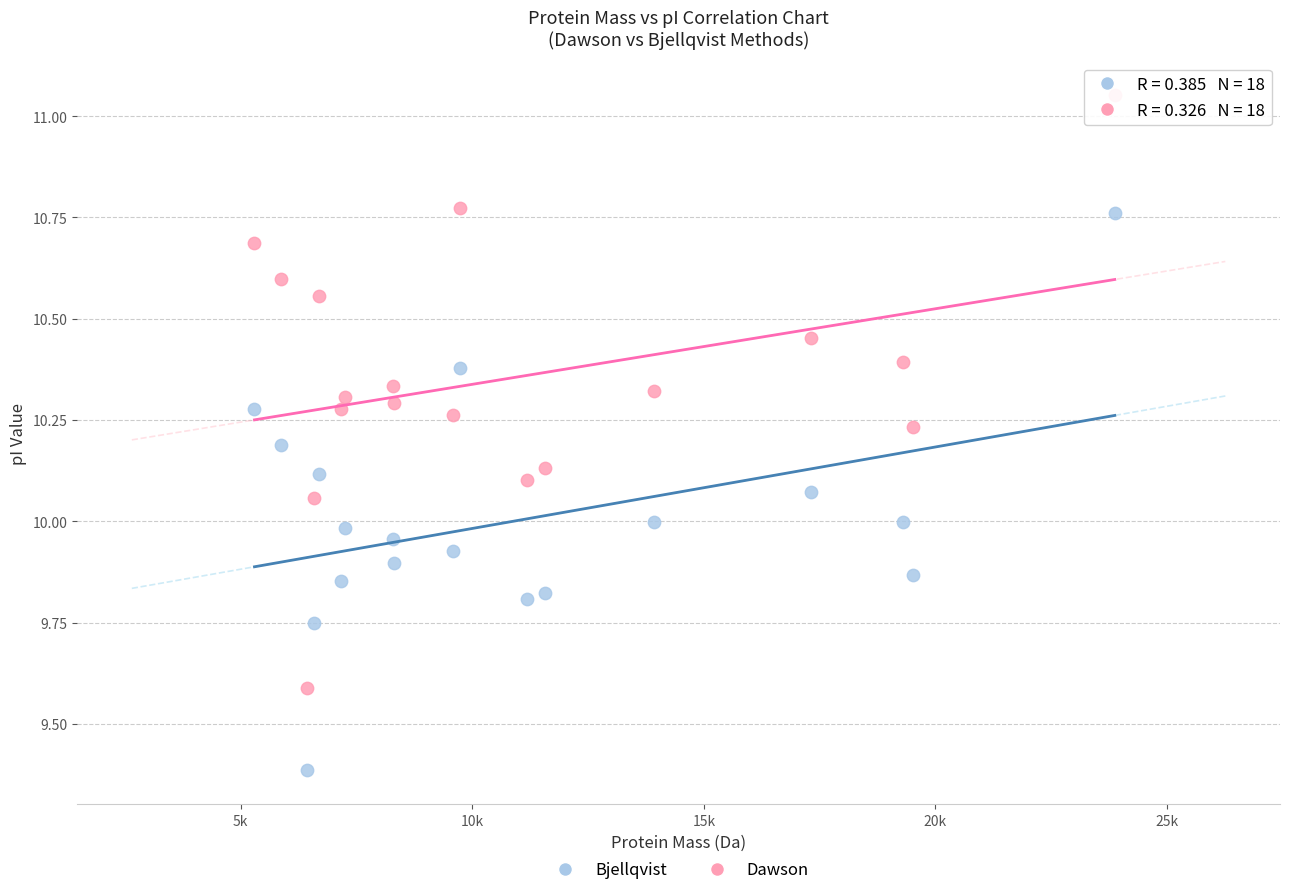

Which series contains the lowest Y value?

Bjellqvist